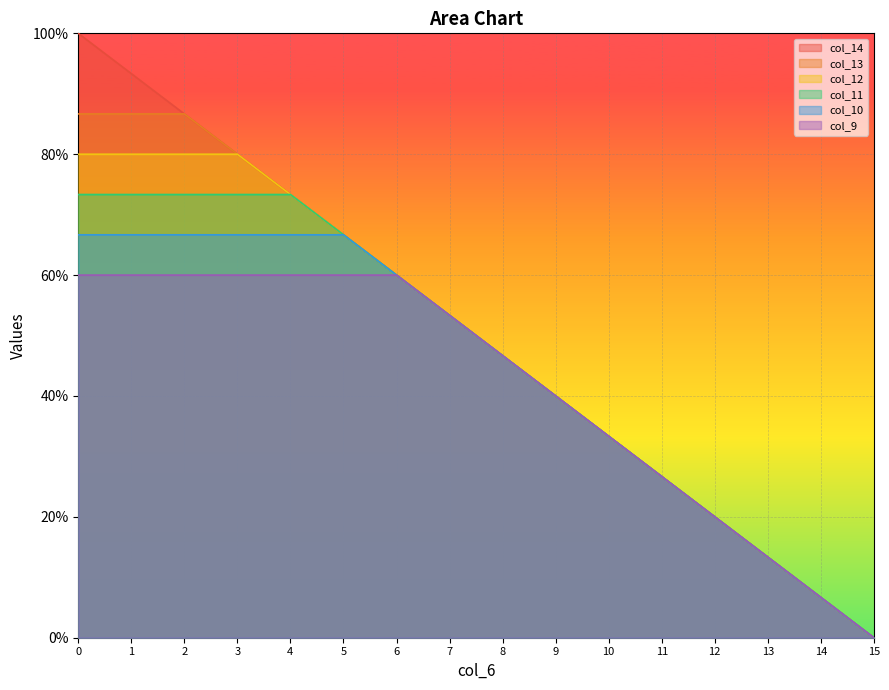

The col_12 series shows 2.6 at 14. True or false?

False